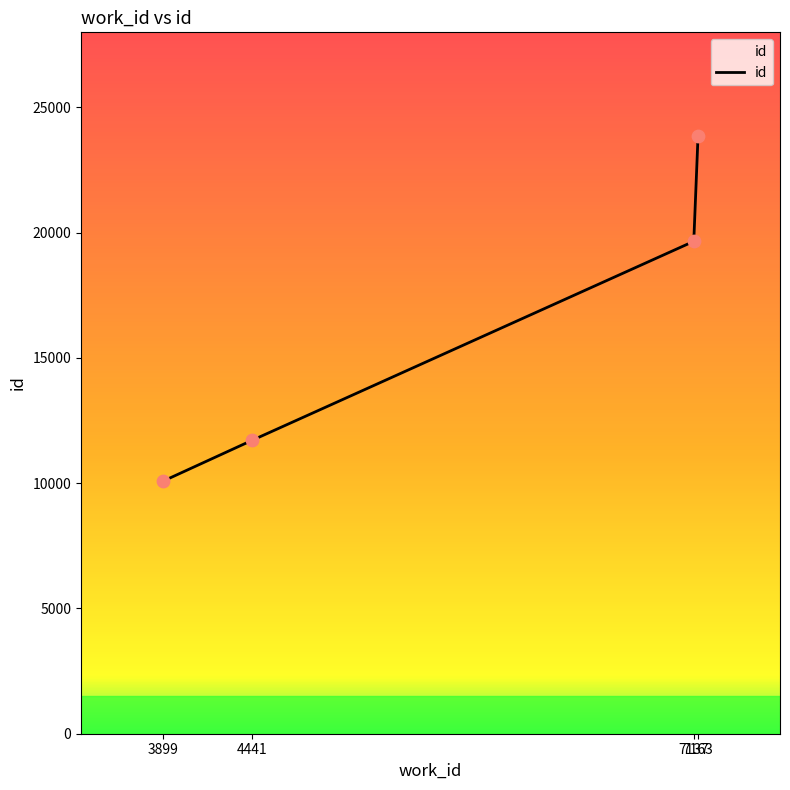

Which has a higher value, 7163 or 7137?

7163